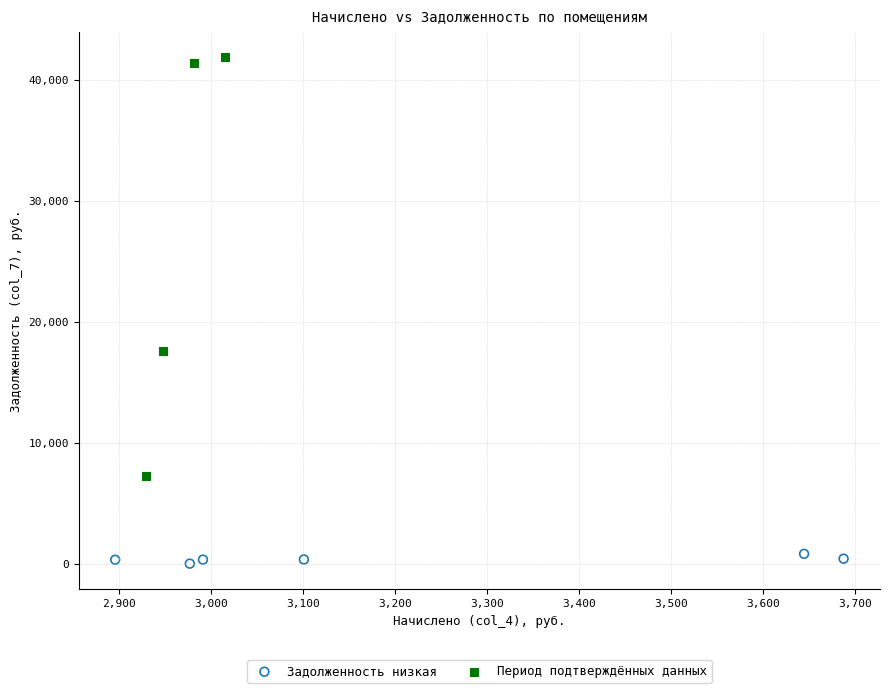

What are all the series names shown in the legend?

Задолженность низкая, Период подтверждённых данных